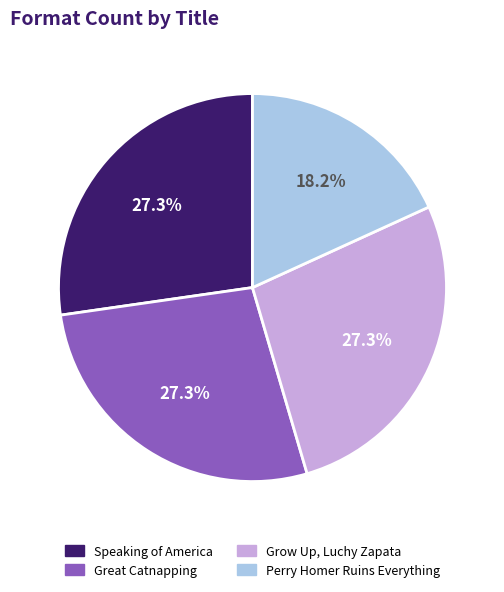

To the nearest percent, what is the combined percentage of Speaking of America and Perry Homer Ruins Everything?

45%